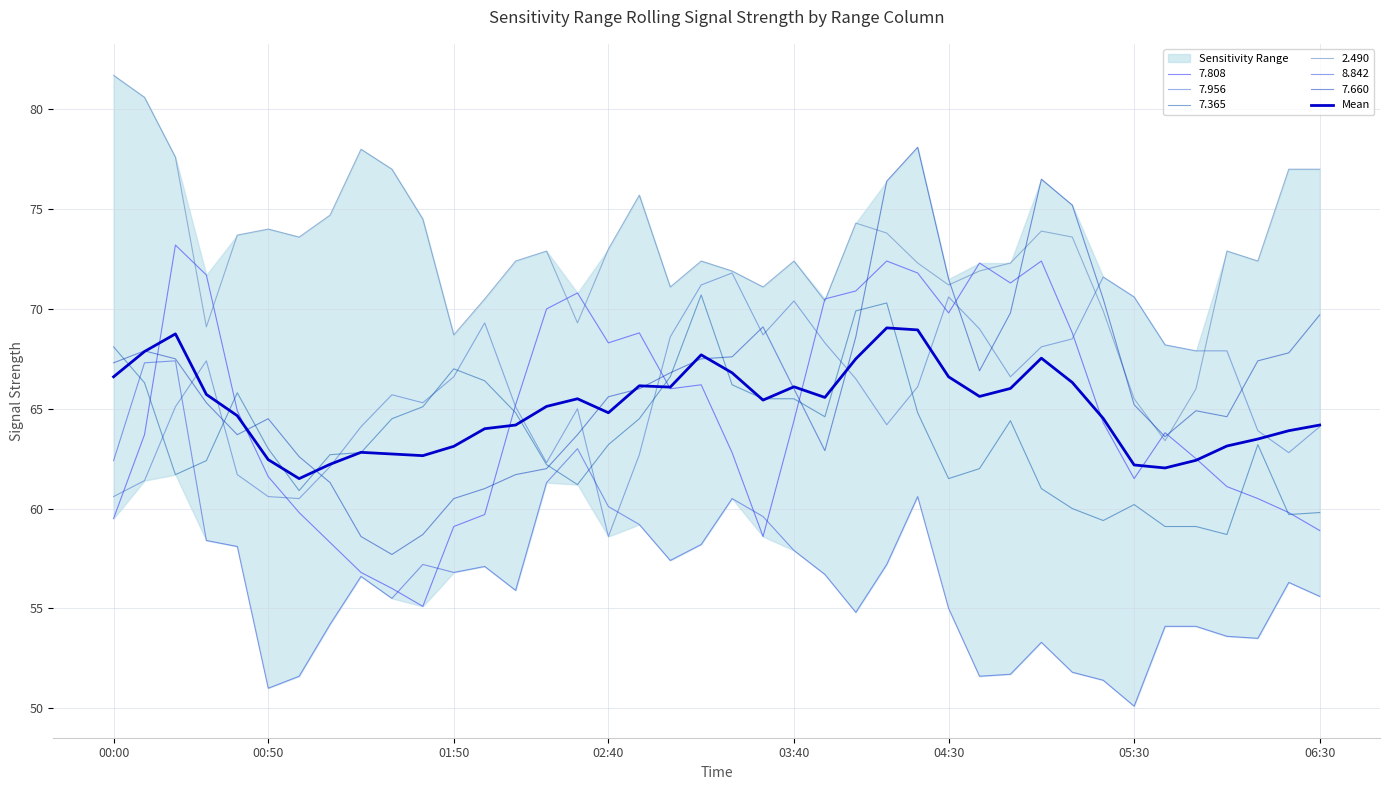

What is the ratio of the value at 27 to the value at 36?

1.1